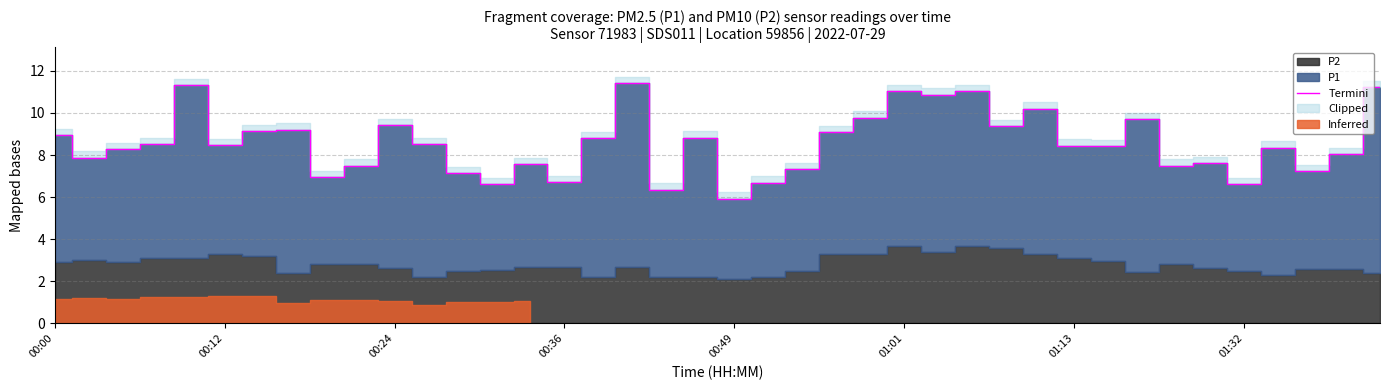

What is the maximum value for Termini?

11.4